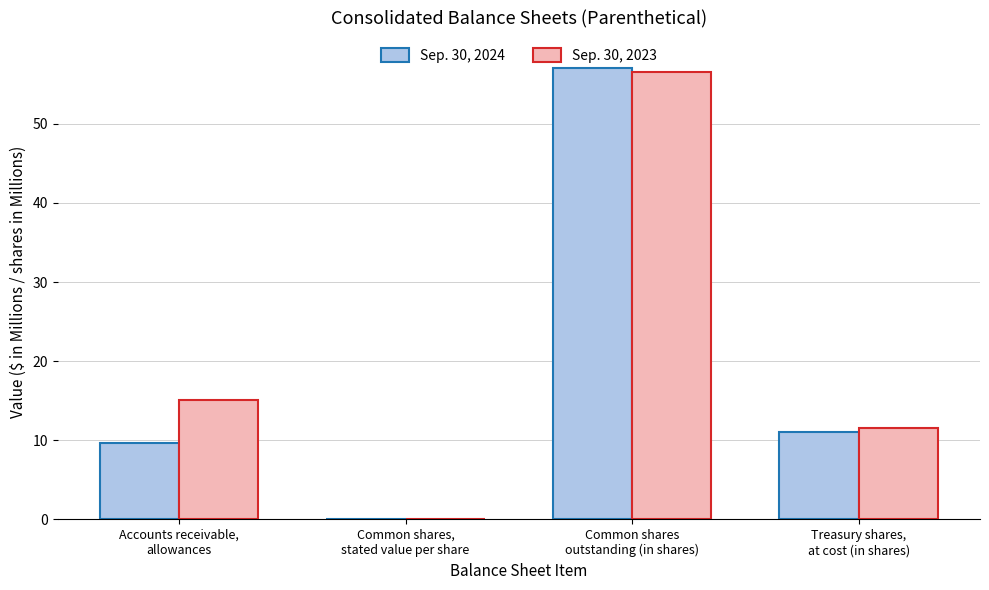

Is it true that Sep. 30, 2023 equals 24.3 at Common shares
outstanding (in shares)?

False